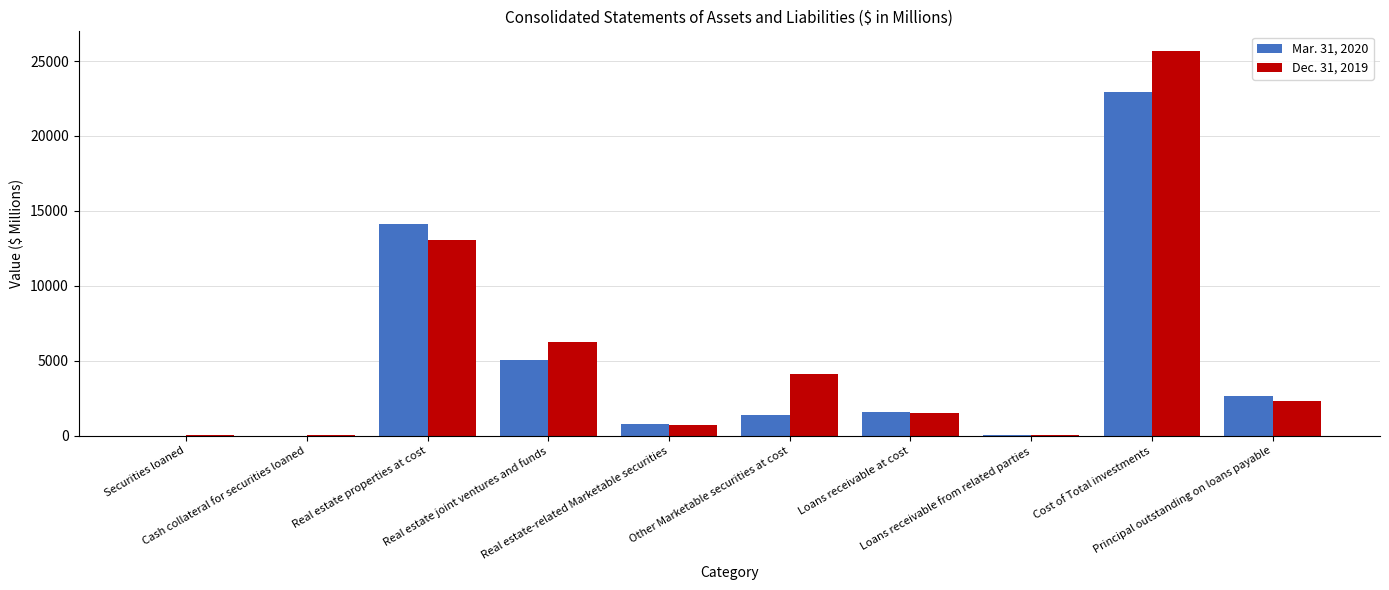

What is the sum of all Mar. 31, 2020 values?

48508.2